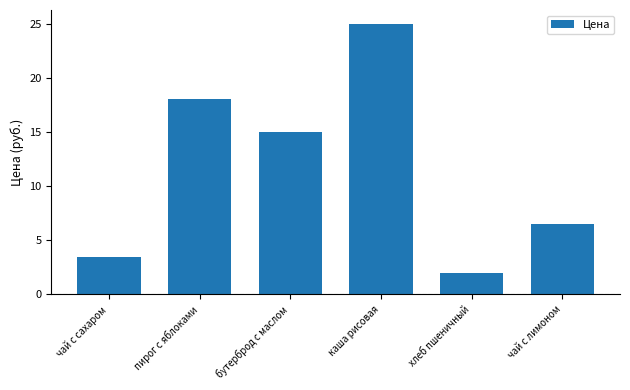

Reading right to left, transcribe all the data shown in this chart.

6.5	2.0	25.0	15.0	18.0	3.5